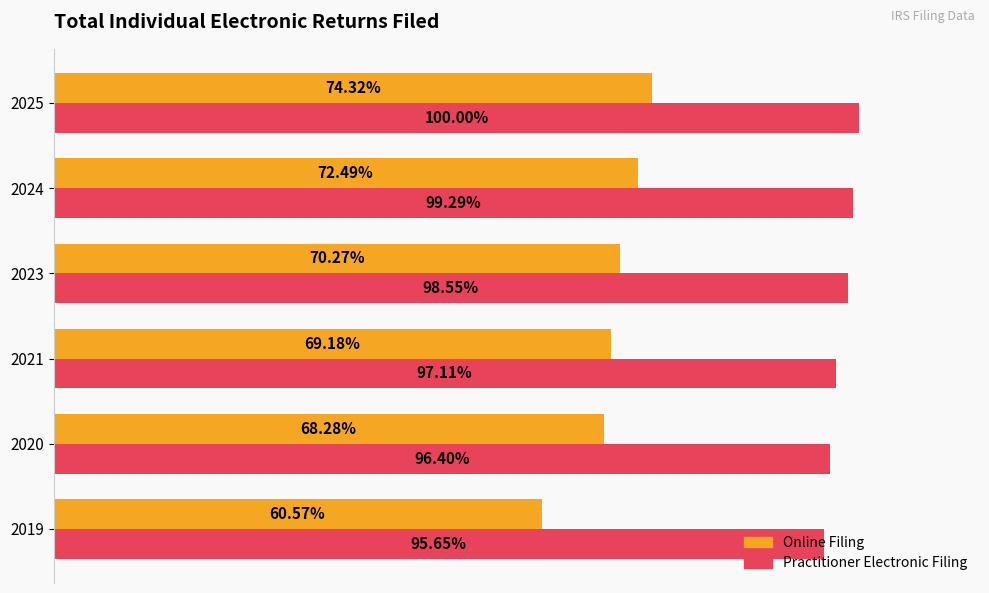

What are all the series names shown in the legend?

Online Filing, Practitioner Electronic Filing